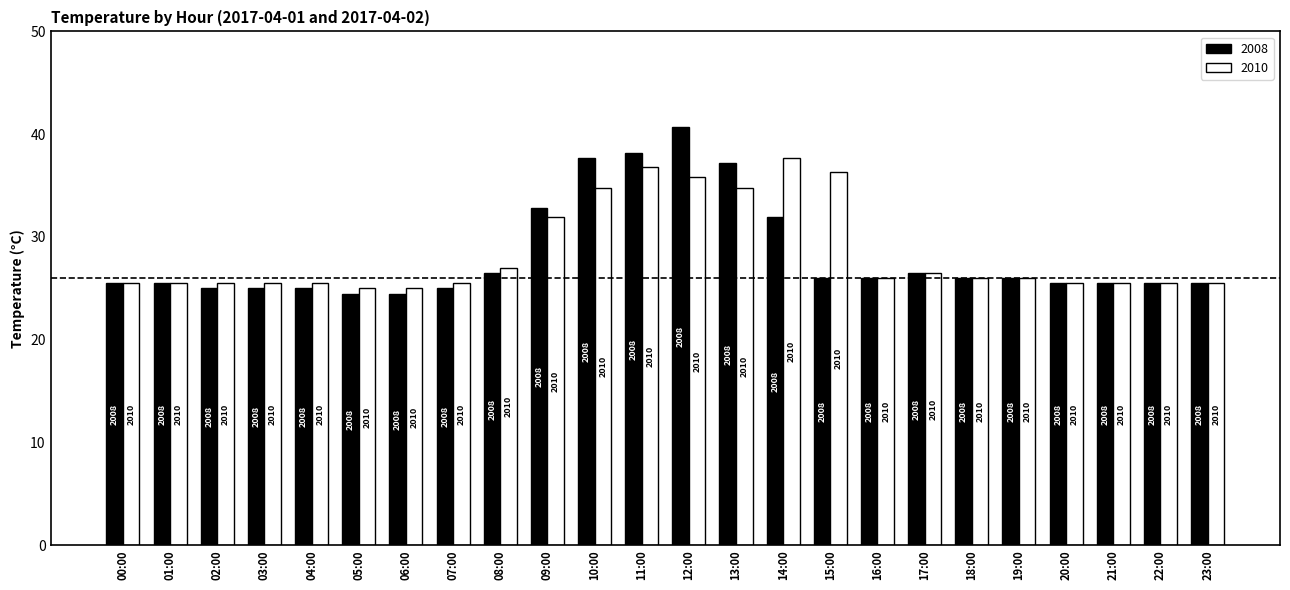

Reading left to right, transcribe all the data shown in this chart.

2008: 25.5	25.5	25.0	25.0	25.0	24.5	24.5	25.0	26.5	32.8	37.7	38.2	40.7	37.2	31.9	26.0	26.0	26.5	26.0	26.0	25.5	25.5	25.5	25.5
2010: 25.5	25.5	25.5	25.5	25.5	25.0	25.0	25.5	27.0	31.9	34.8	36.8	35.8	34.8	37.7	36.3	26.0	26.5	26.0	26.0	25.5	25.5	25.5	25.5